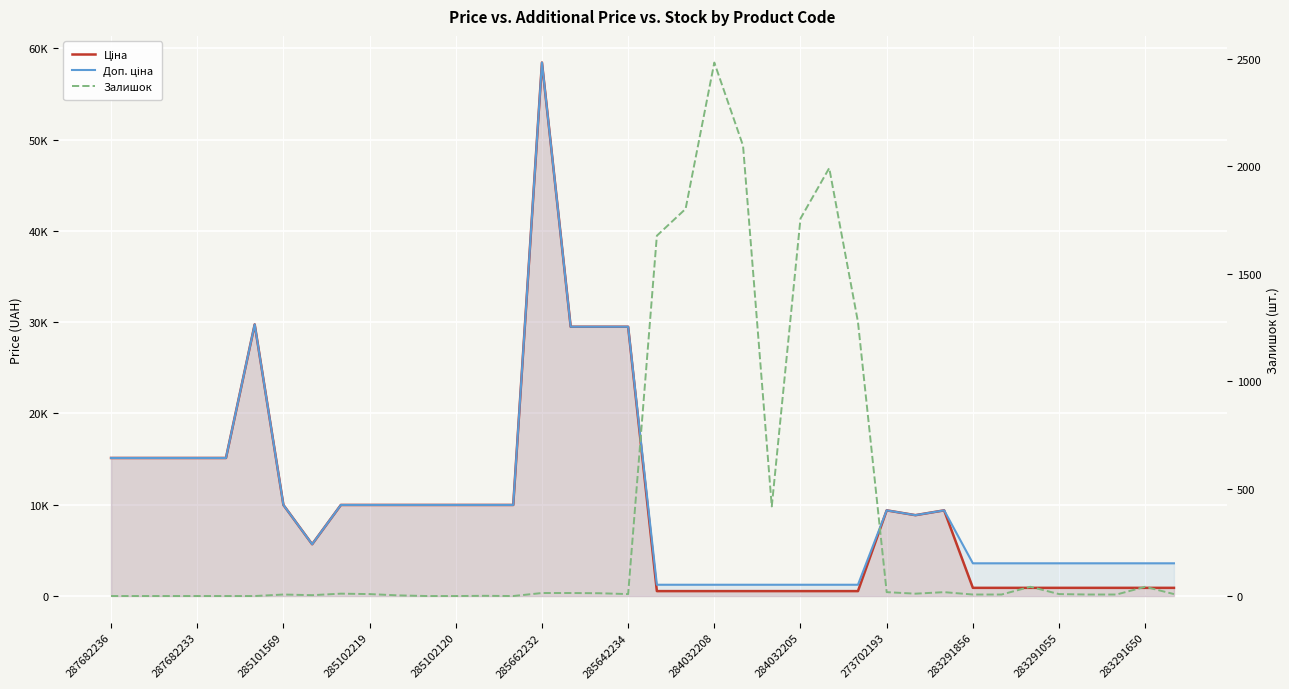

True or false: Ціна and Доп. ціна cross at least once.

False